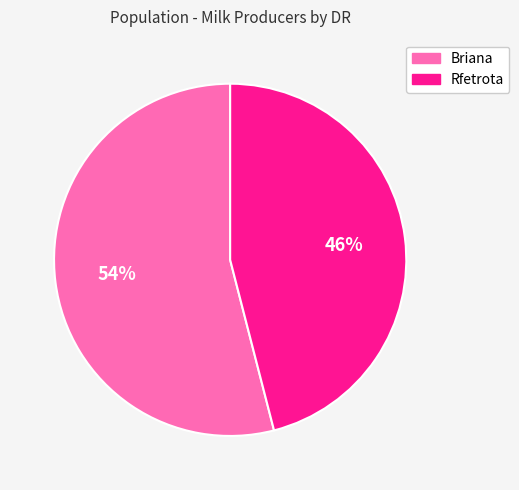

How many slices are in this pie chart?

2